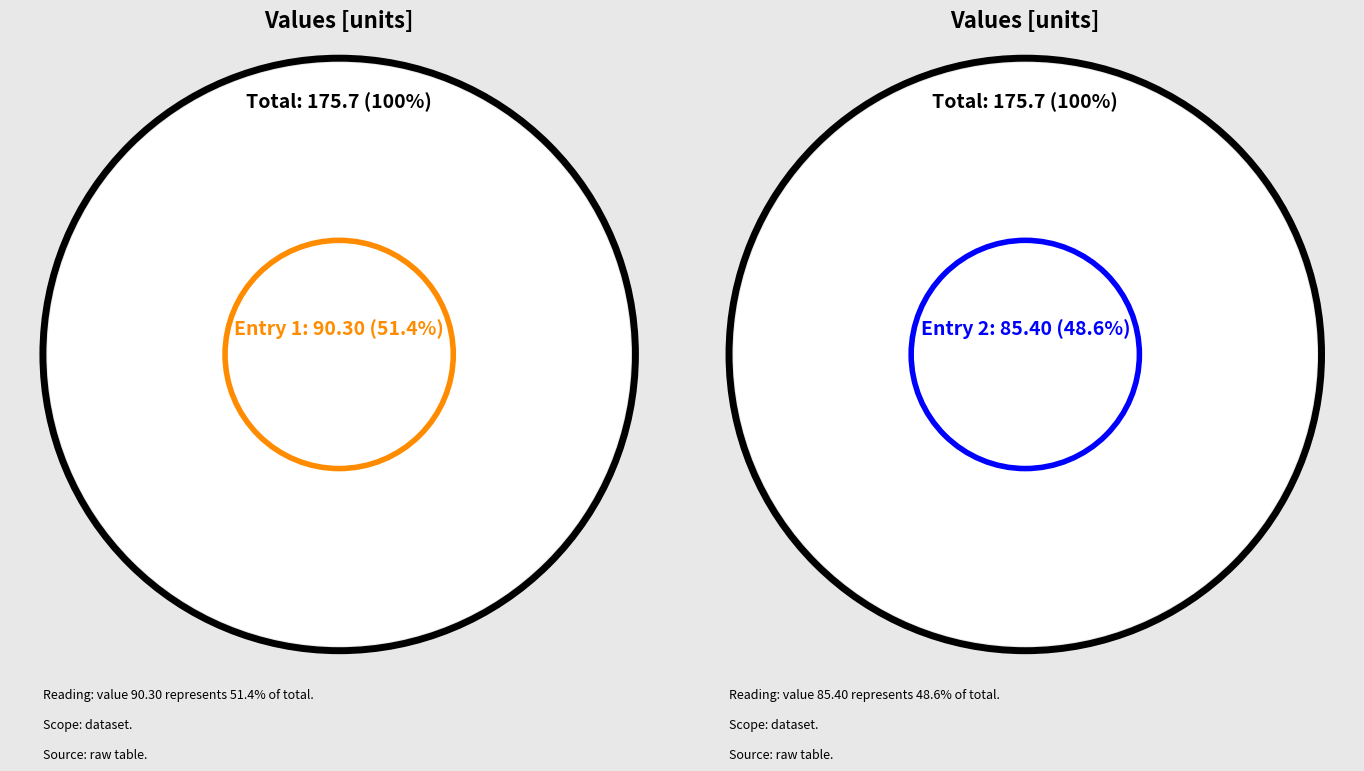

How much of the chart is everything except 2023-11-02T11:41:44.246Z?

48.6%